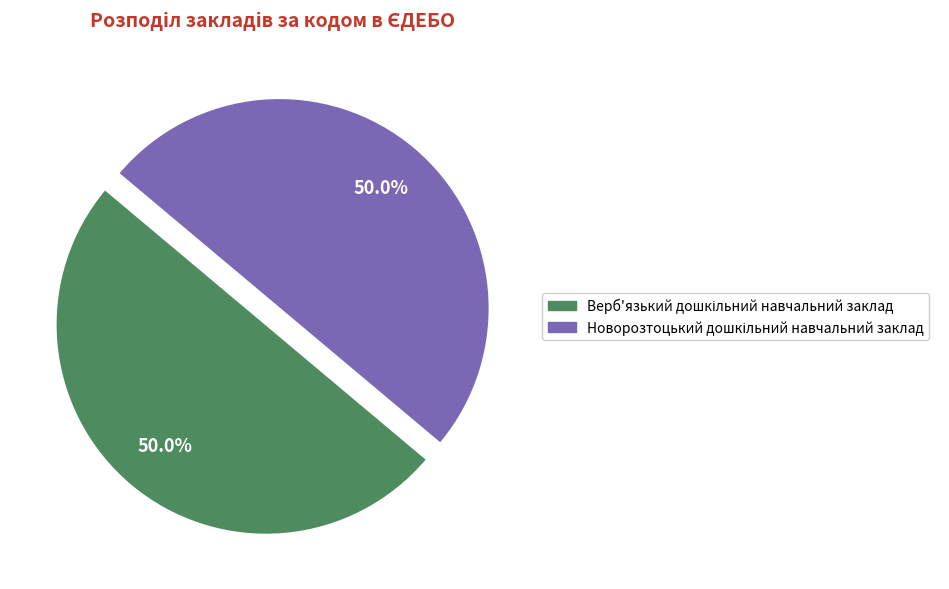

What is the smallest slice in the pie chart?

Верб'язький дошкільний навчальний заклад